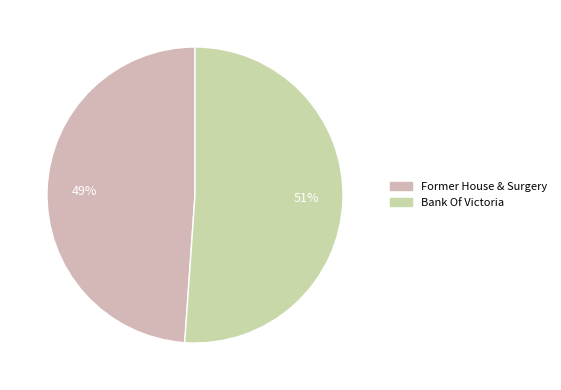

Which has a higher value, Bank Of Victoria or Former House & Surgery?

Bank Of Victoria